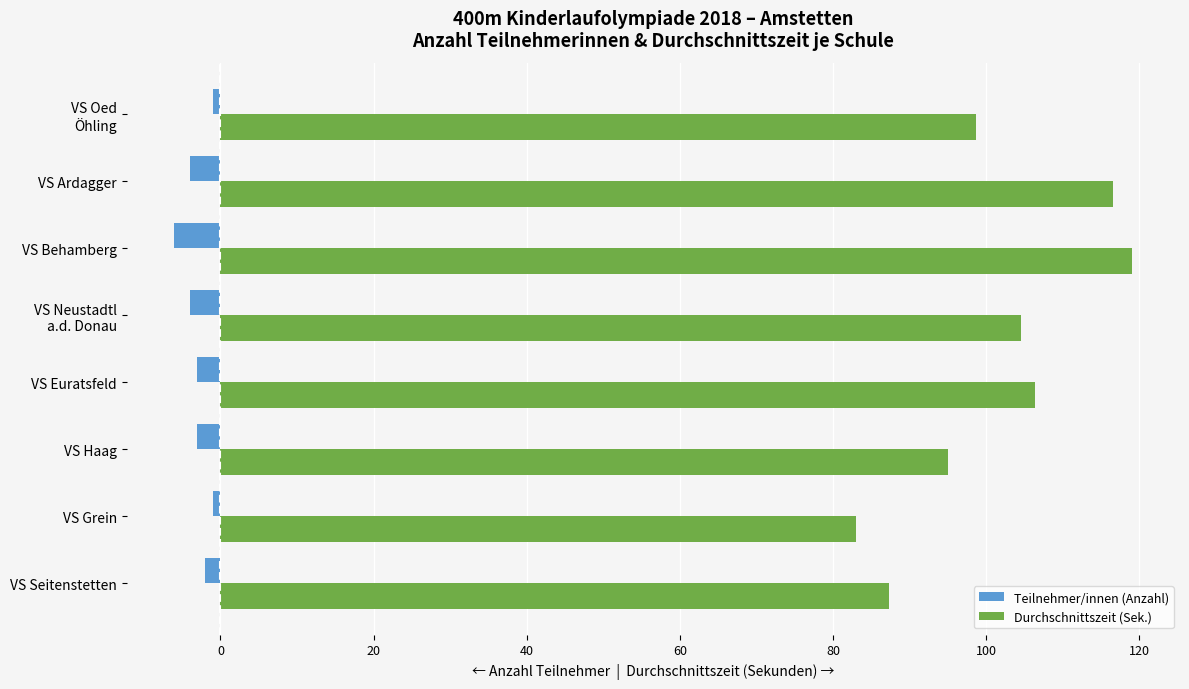

The value of Teilnehmer/innen (Anzahl) at VS Behamberg is -6.0. True or false?

True